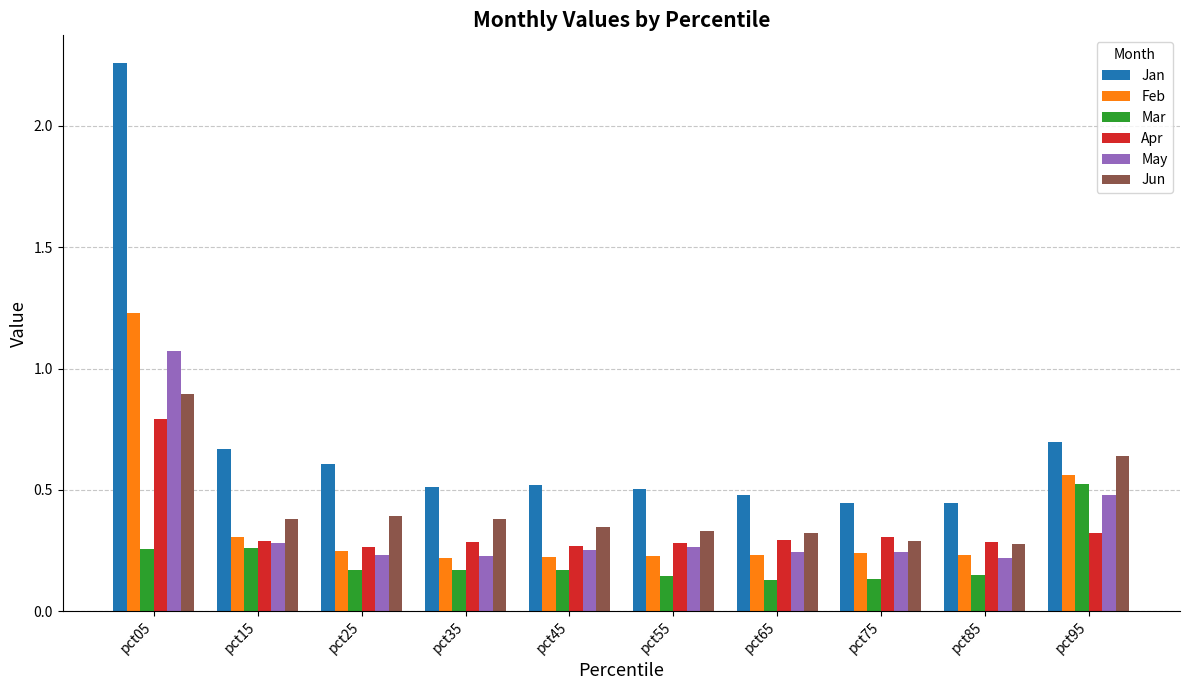

How many Feb values are between 0 and 1?

9